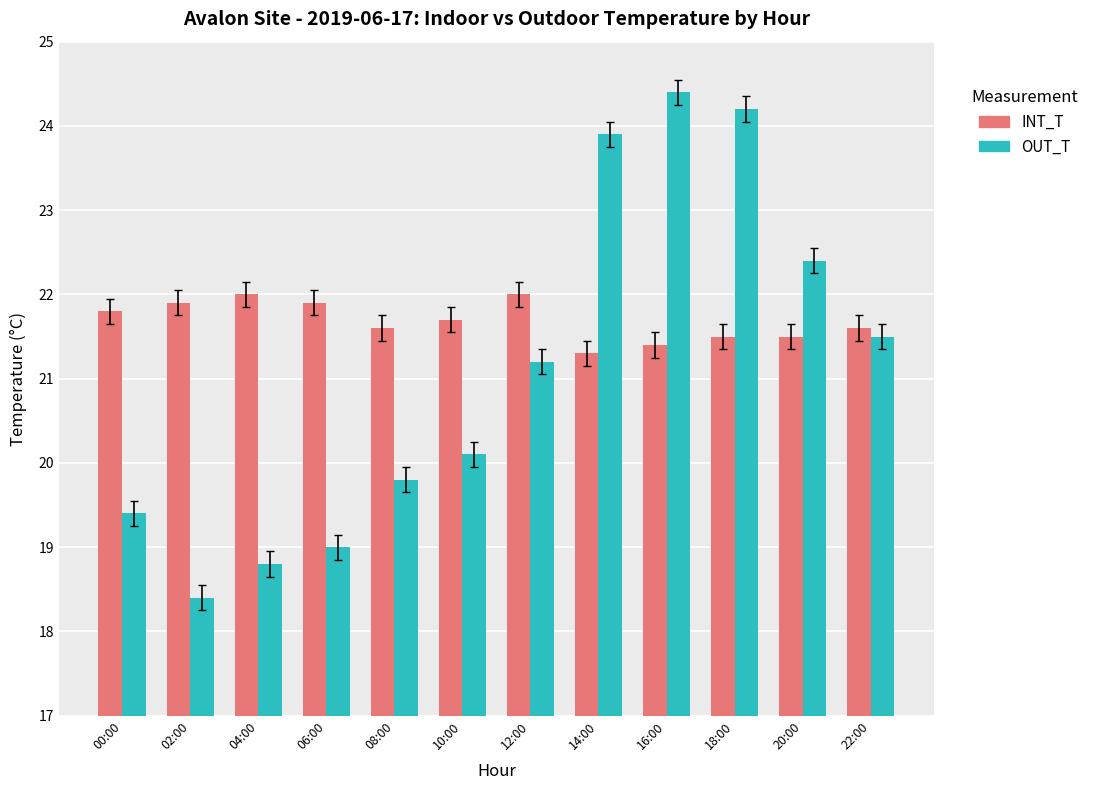

What is the difference between the INT_T values at 20:00 and 04:00?

0.5